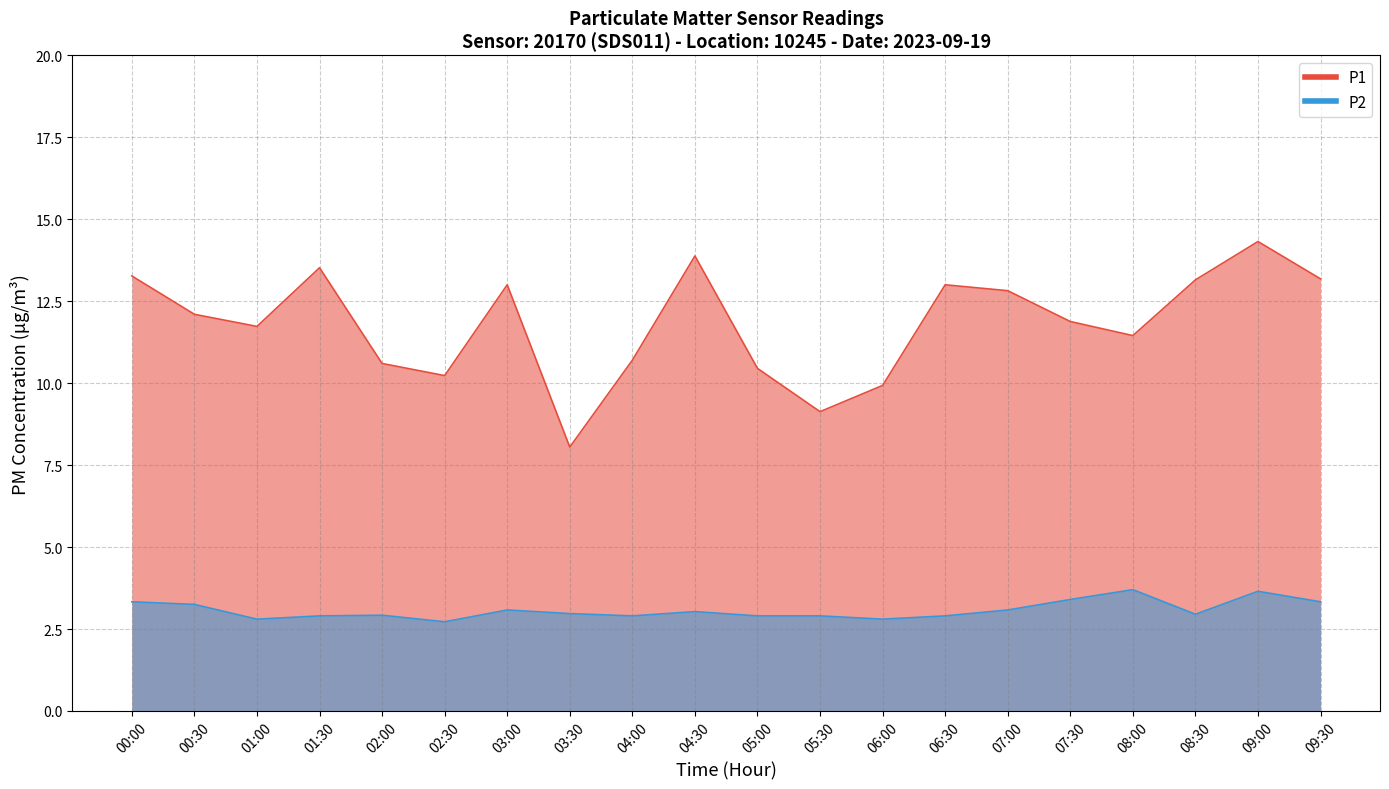

What are all the series names shown in the legend?

P1, P2